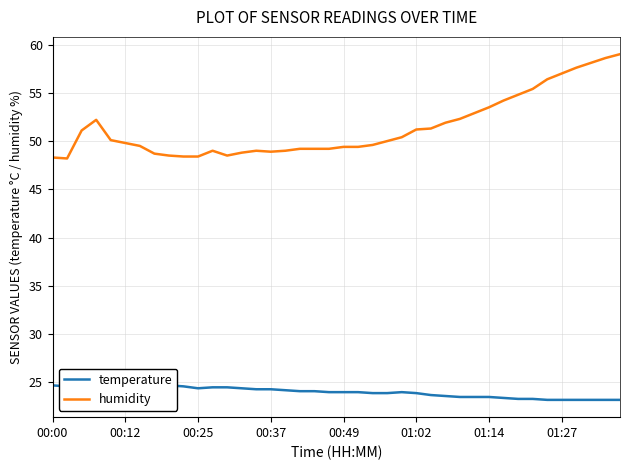

What is the total value across all series at 26?

75.0